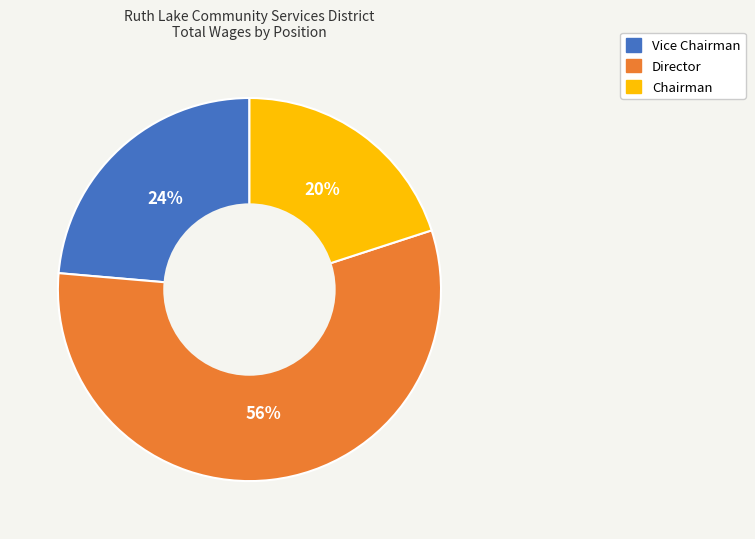

To the nearest percent, what is the average slice percentage?

33%